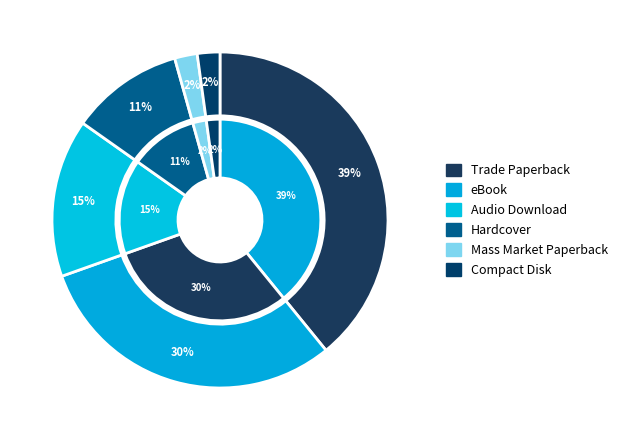

To the nearest percent, what is the combined percentage of Compact Disk and Audio Download?

17%